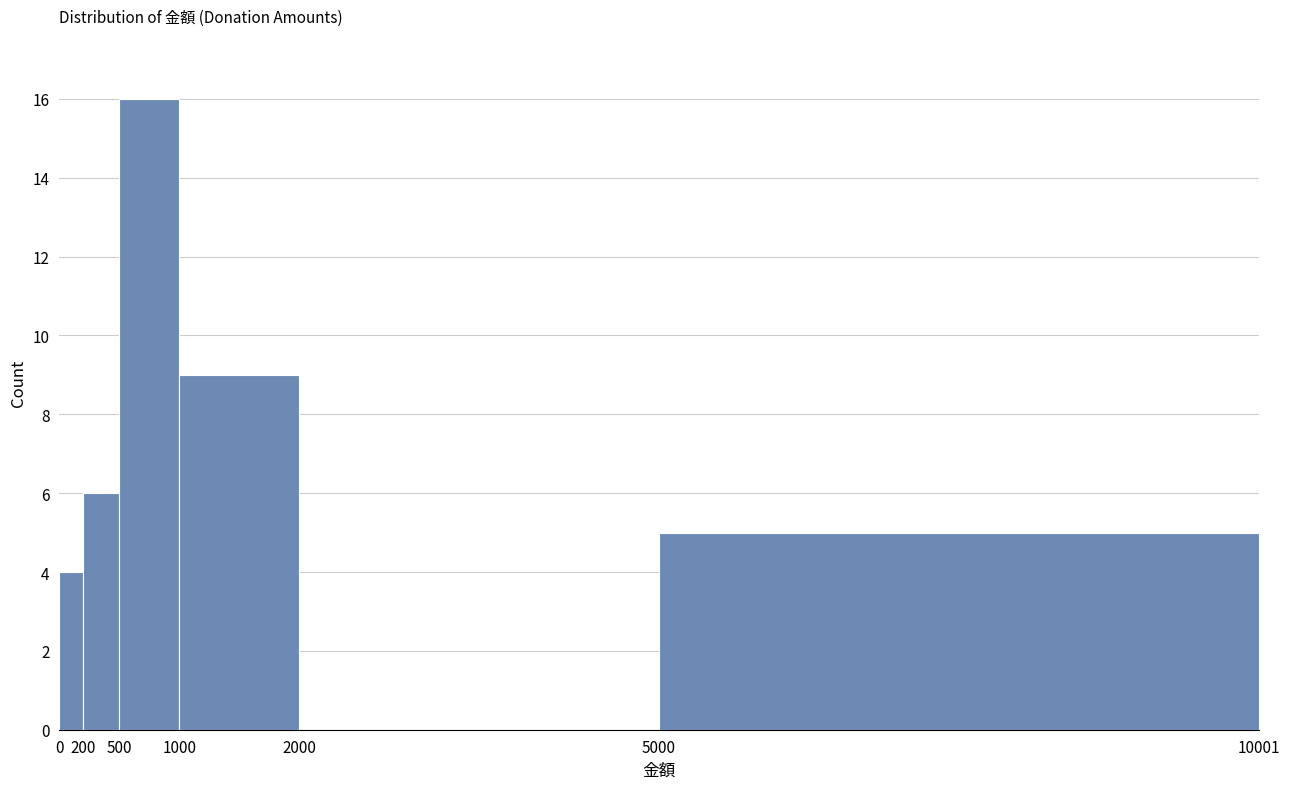

Reading left to right, list every bar in this chart as the range it spans on the x-axis followed by its height. The values are not printed on the chart, so give them approximately, as read against the axis.

0 to 200: 4
200 to 500: 6
500 to 1000: 16
1000 to 2000: 9
2000 to 5000: 0
5000 to 10001: 5